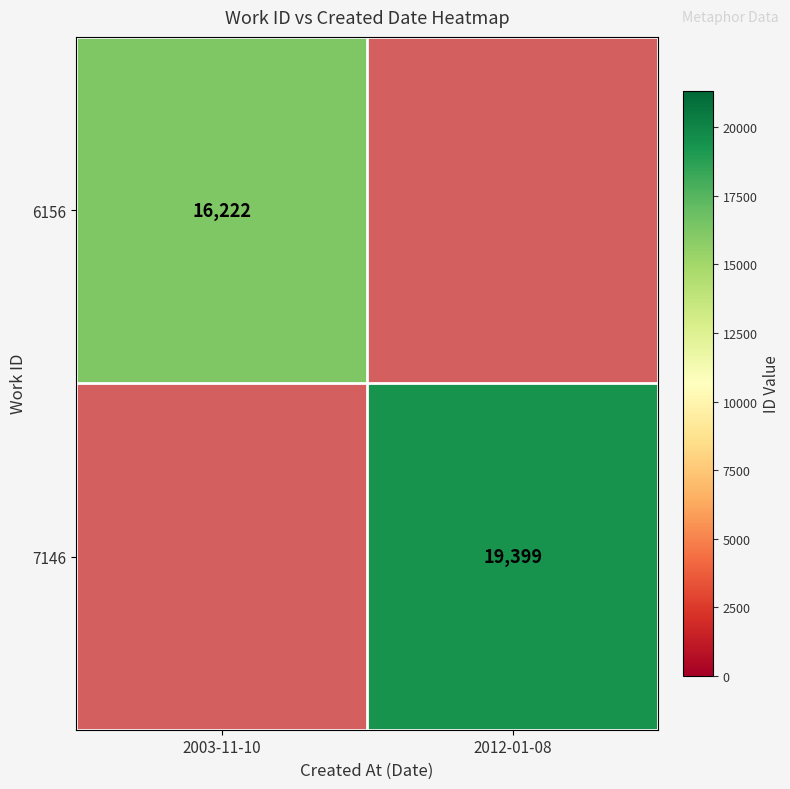

Is it true that 6156 equals 24289 at 2003-11-10?

False